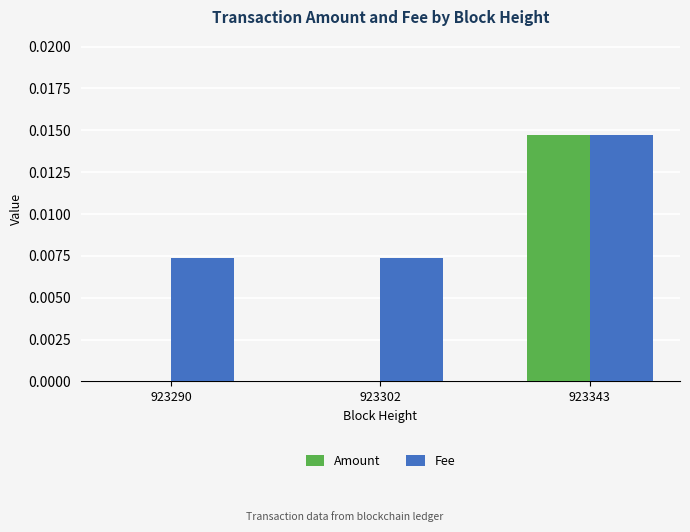

The Amount series shows 0.0 at 923302. True or false?

True